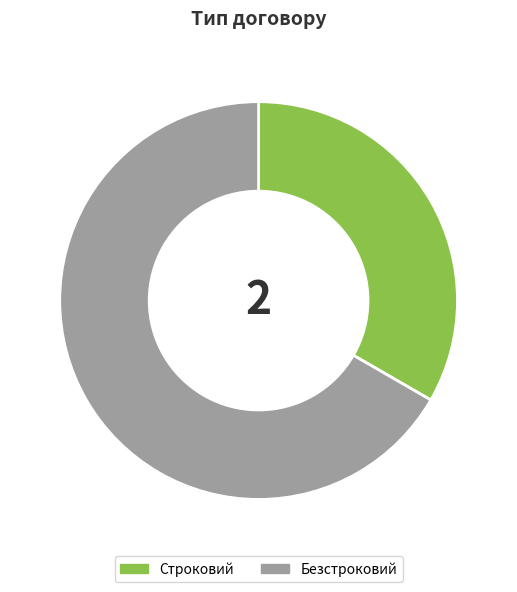

Does Строковий represent more than half of the total?

No